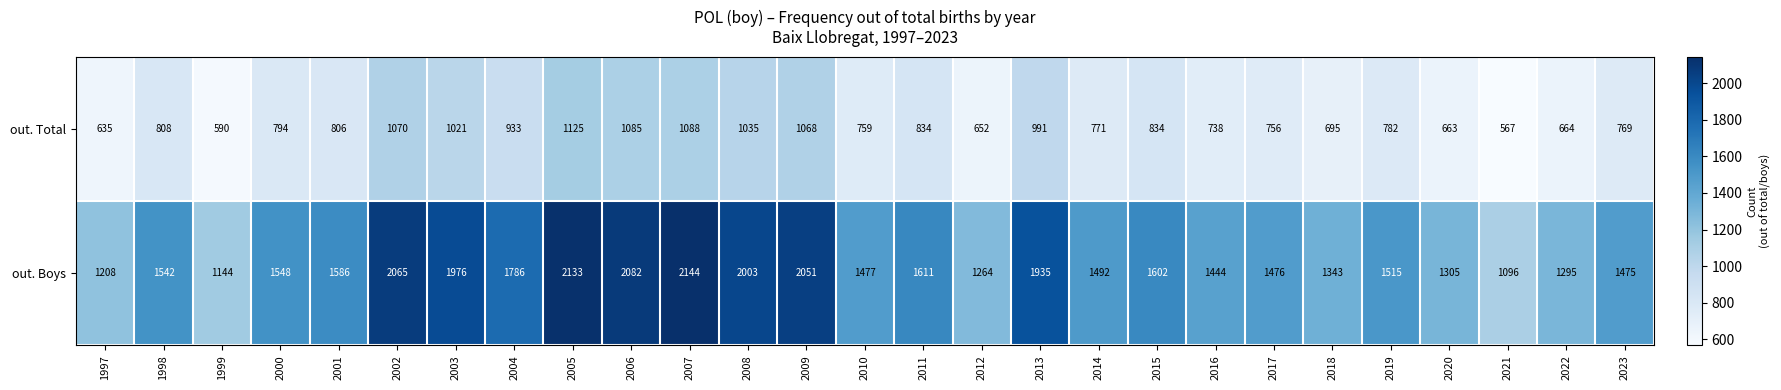

Rank the series at 2019 from highest to lowest value.

out. Boys, out. Total